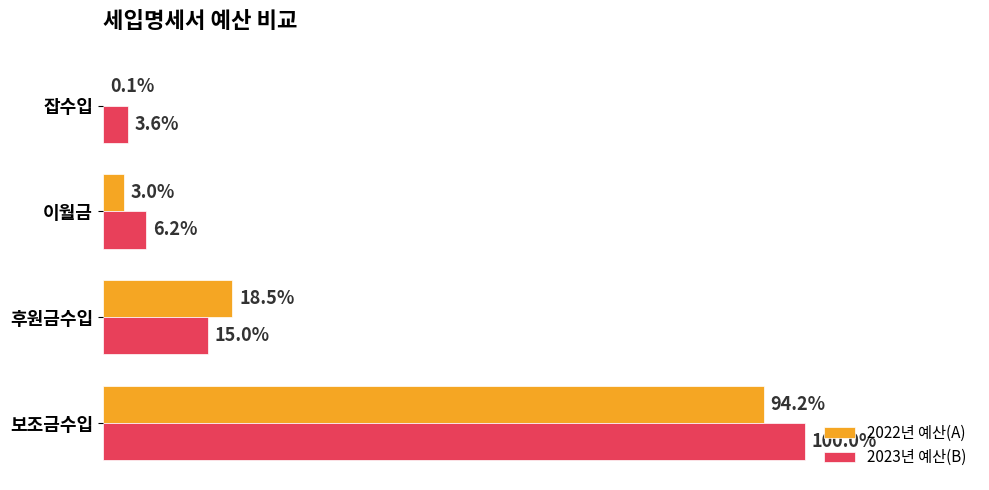

What is the lowest value of the 2022년 예산(A) series?

100000